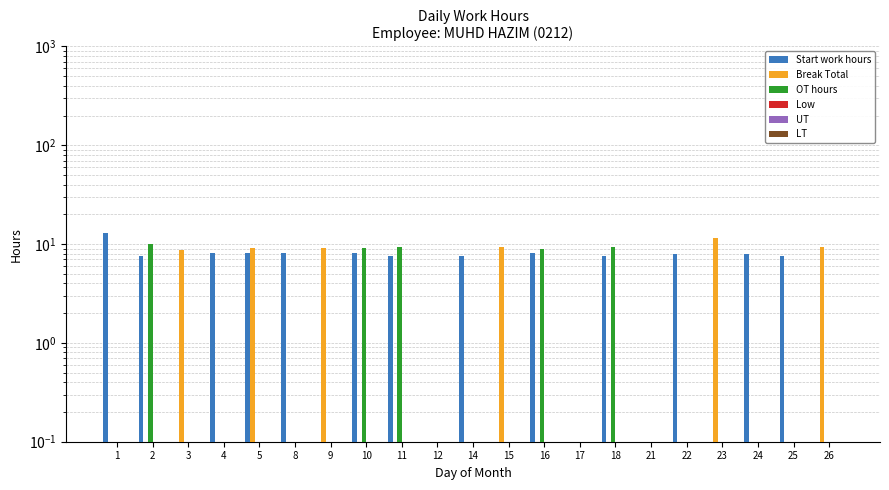

Is the value of UT at 4 greater than the value of Low at 16?

No